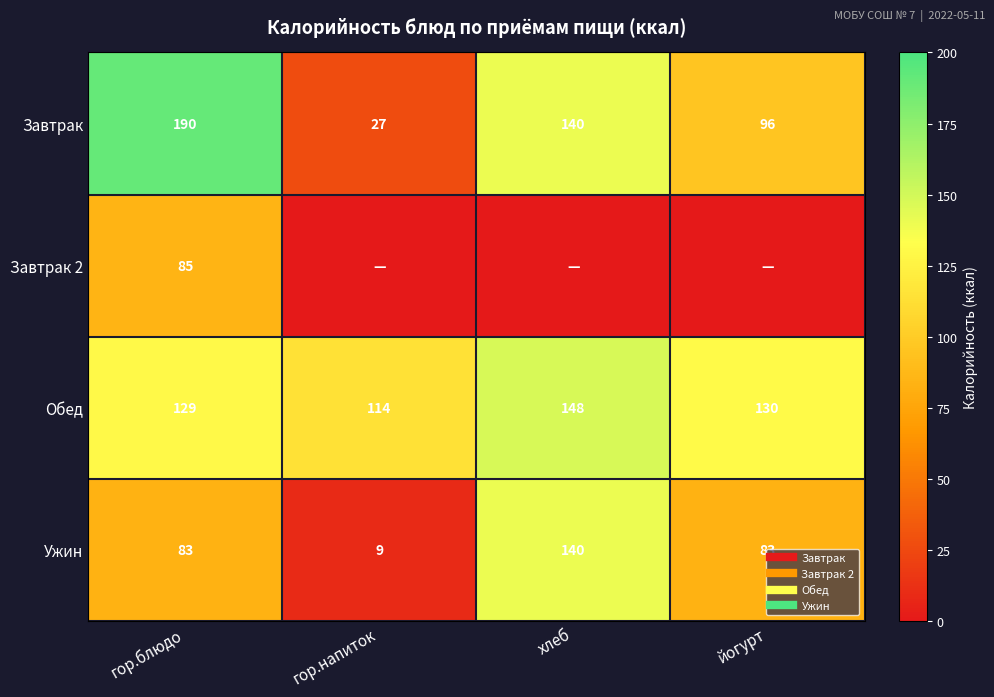

True or false: Завтрак has a value of 27.0 at гор.напиток.

True